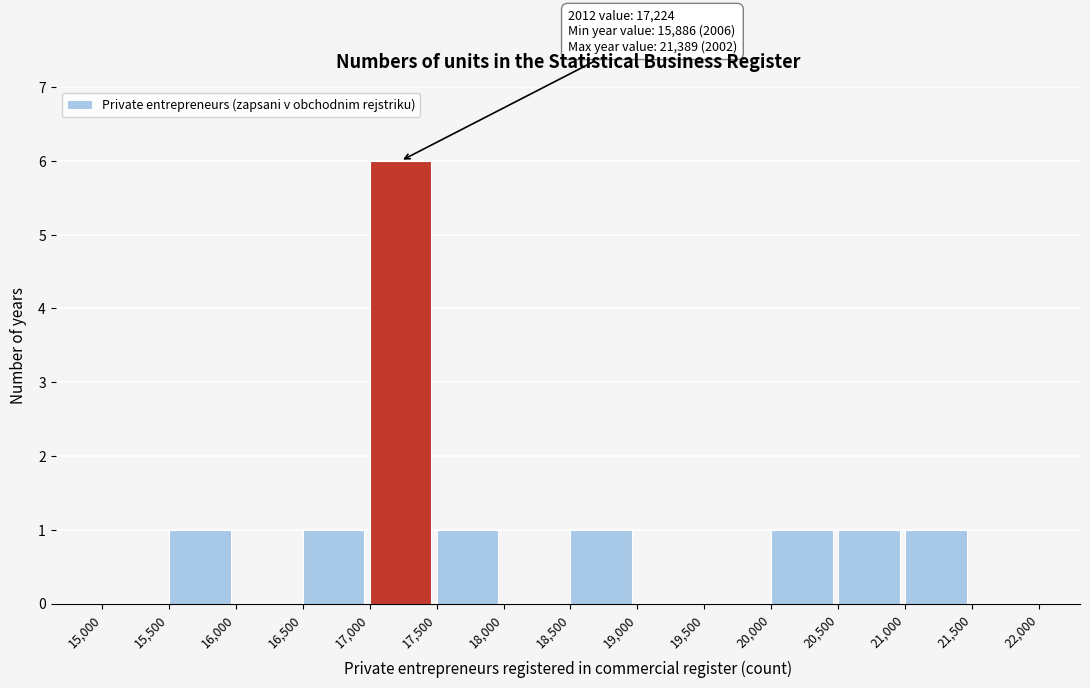

Which range on the x-axis has the tallest bar?

17,000 to 17,500